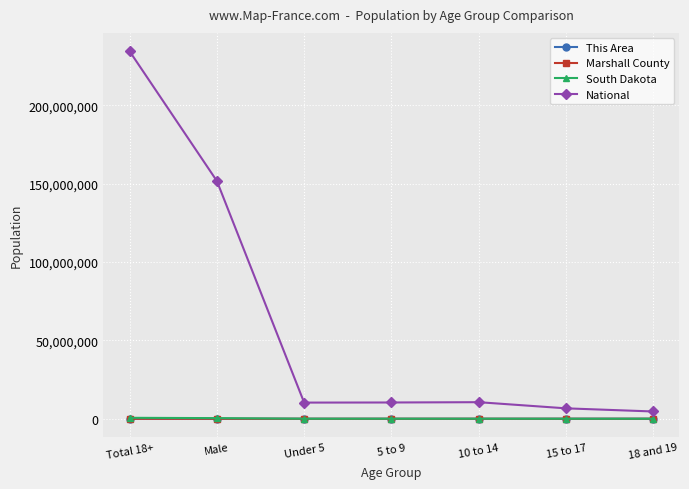

Count the number of categories in the chart.

7